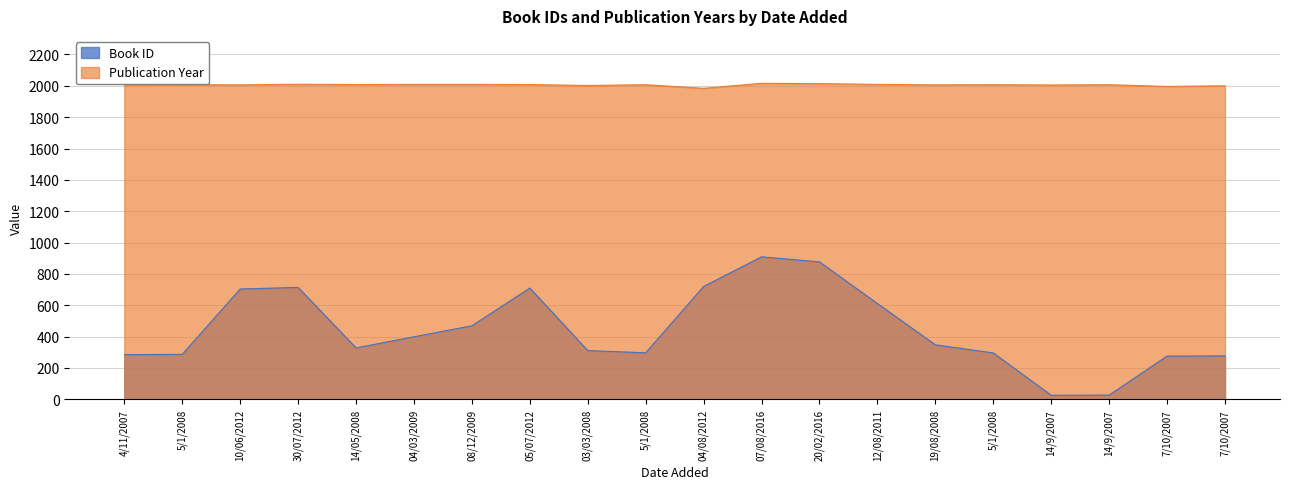

What is the smallest value displayed?

26